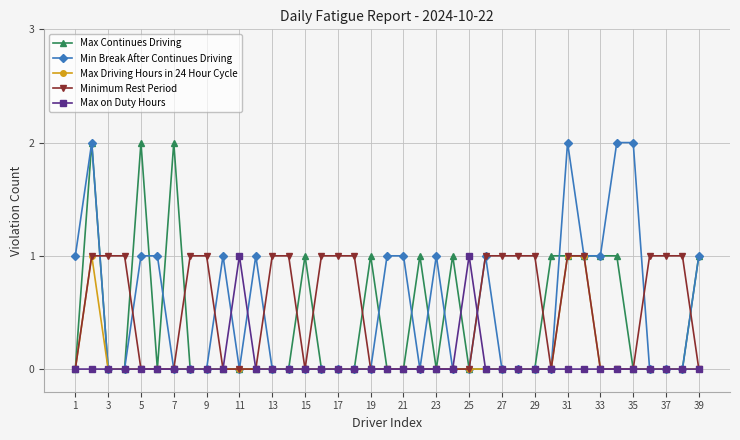

At how many categories does at least one series exceed 0?

39